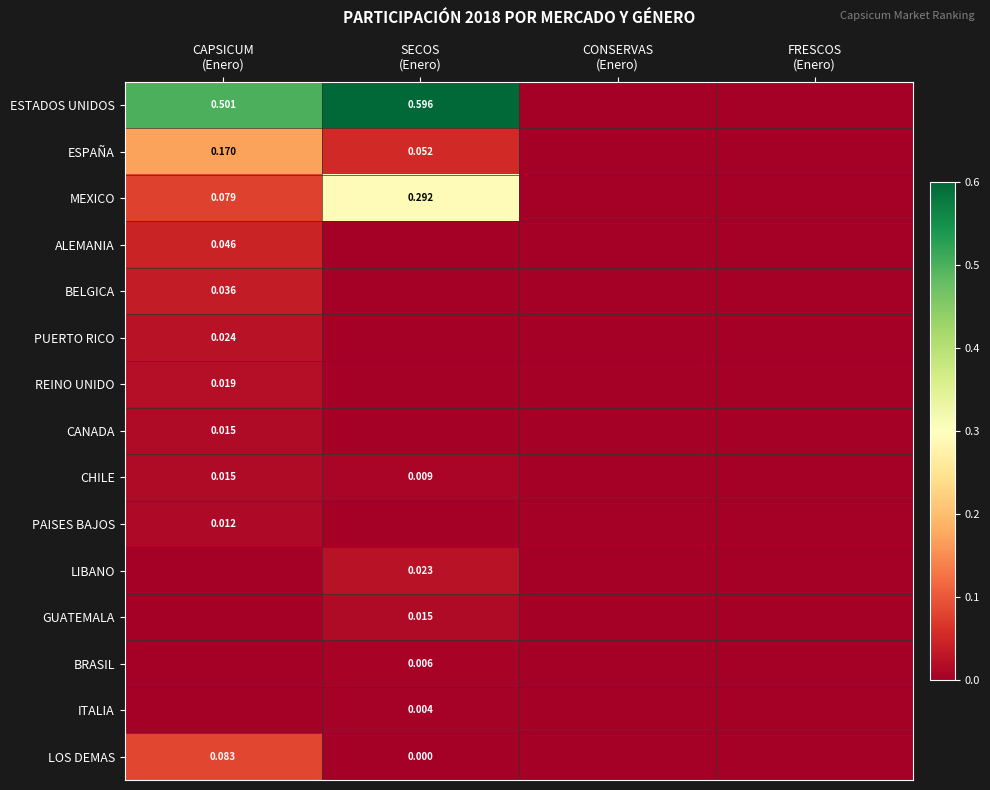

Which series changed the most between SECOS (Enero) and FRESCOS (Enero)?

ESTADOS UNIDOS